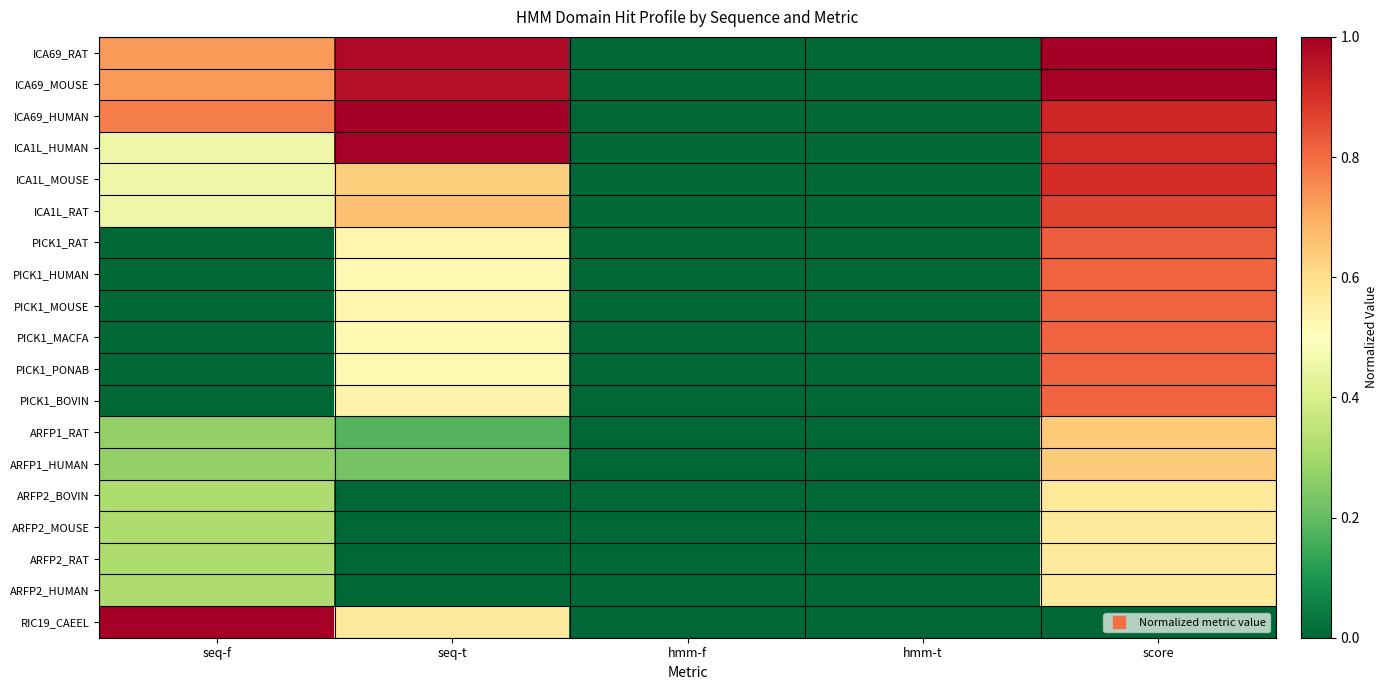

What is the greatest value displayed?

1.0